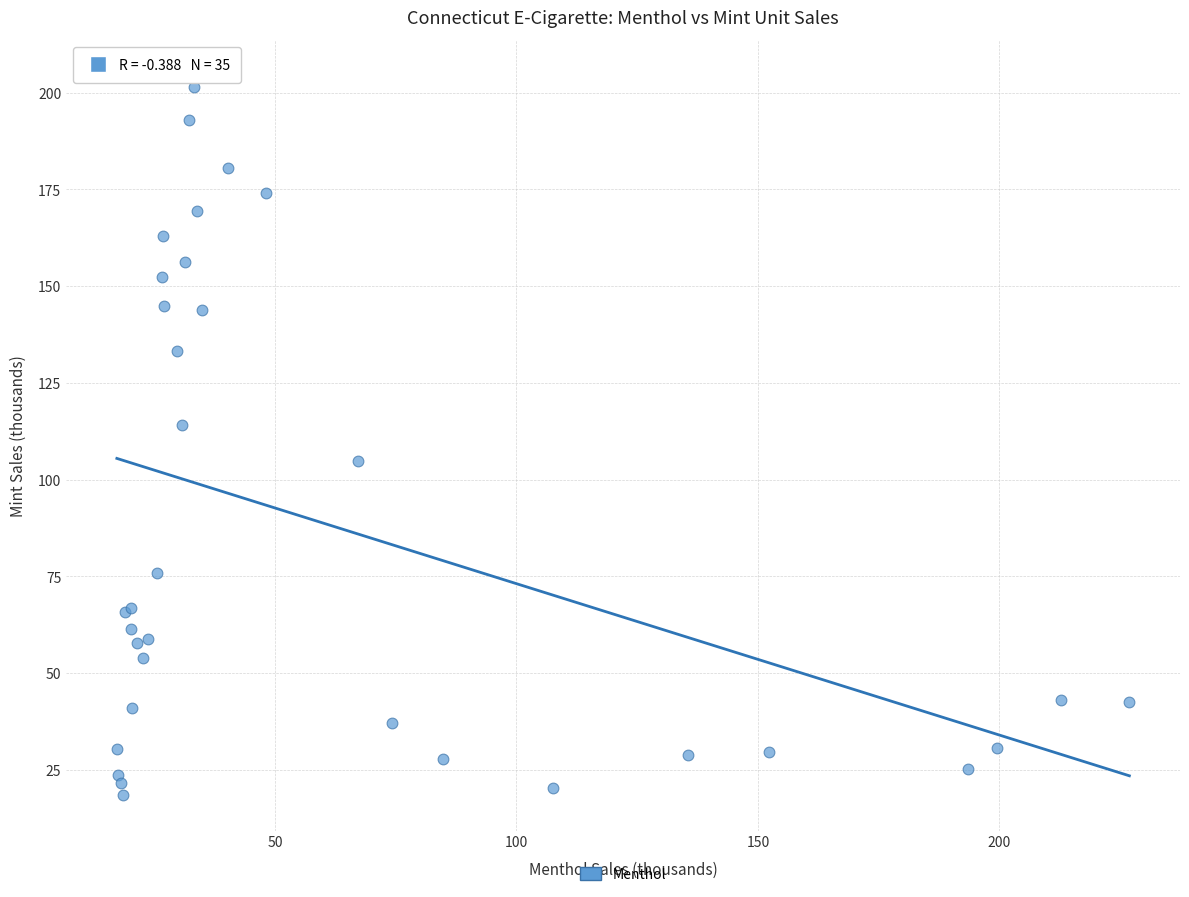

What Y value in the scatter plot is closest to 111?

114.2